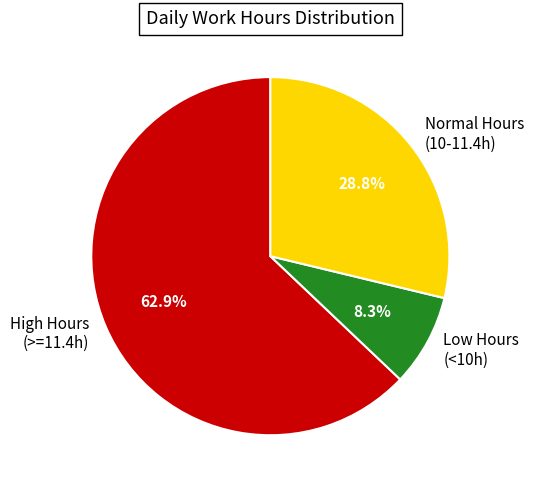

Rank the categories by value from highest to lowest.

High Hours (>=11.4h), Normal Hours (10-11.4h), Low Hours (<10h)